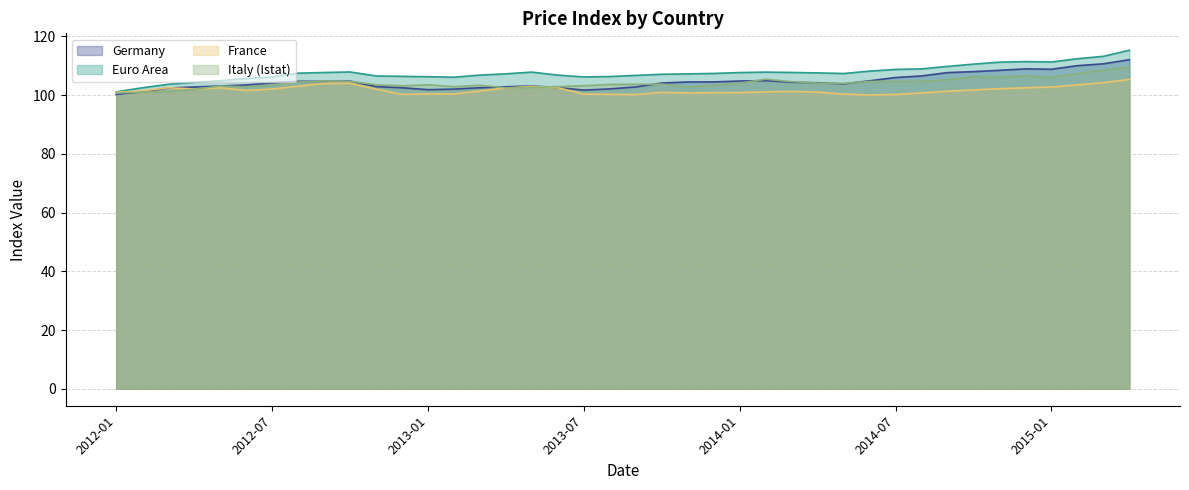

True or false: Germany and Euro Area intersect in this chart.

False